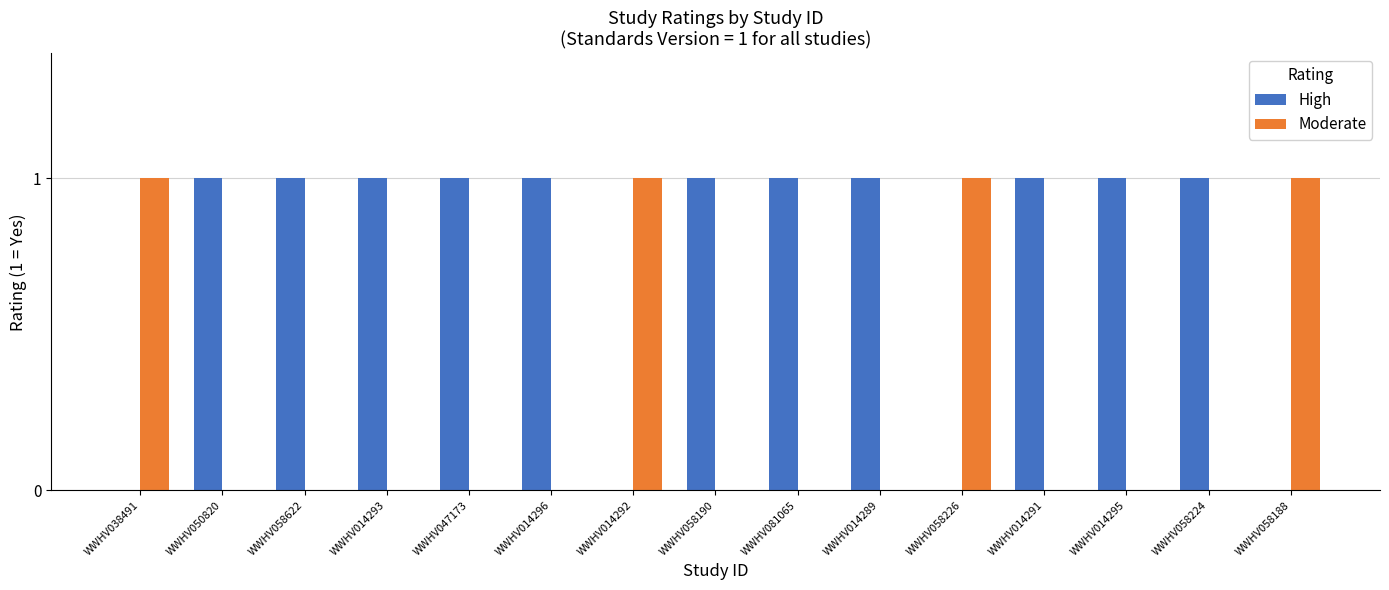

What is the sum of all High values?

11